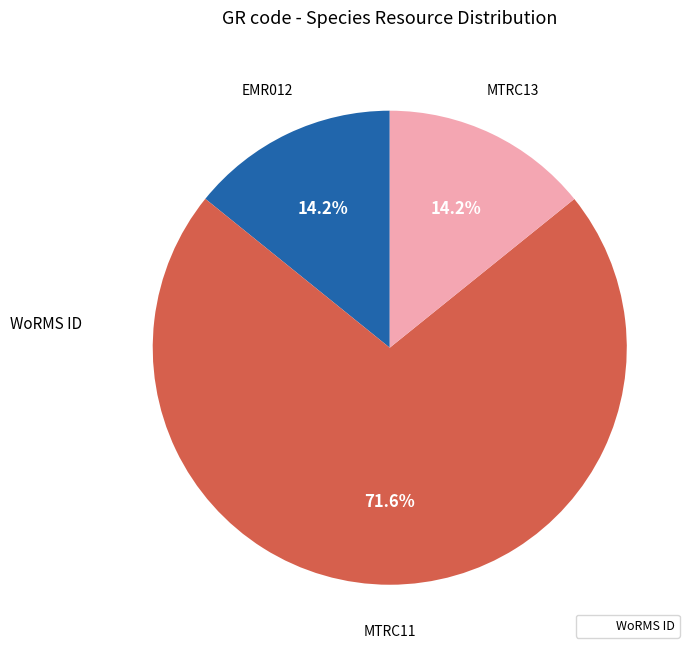

Does any single category account for the majority?

Yes